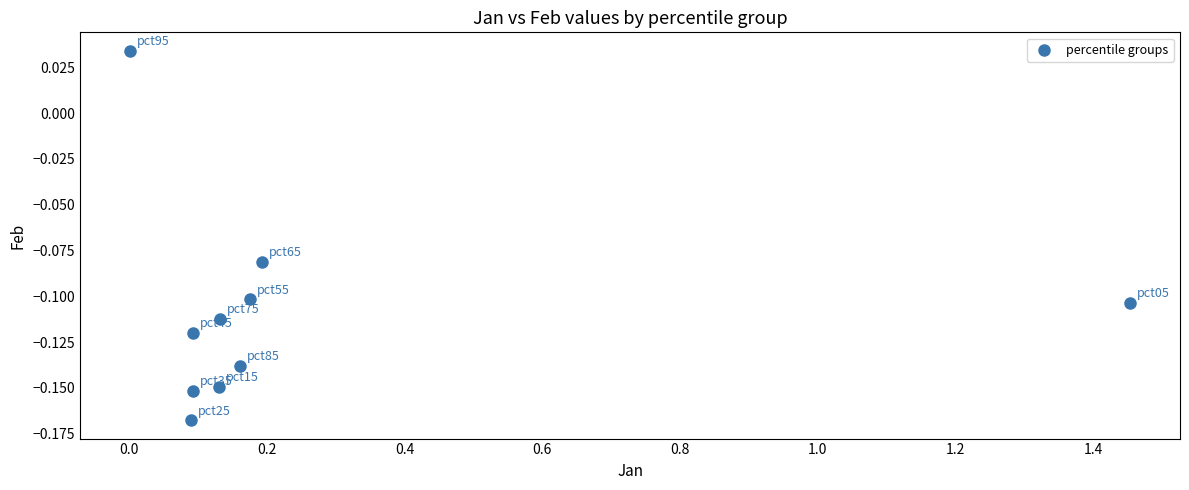

What is the range of X values (max minus min)?

1.5